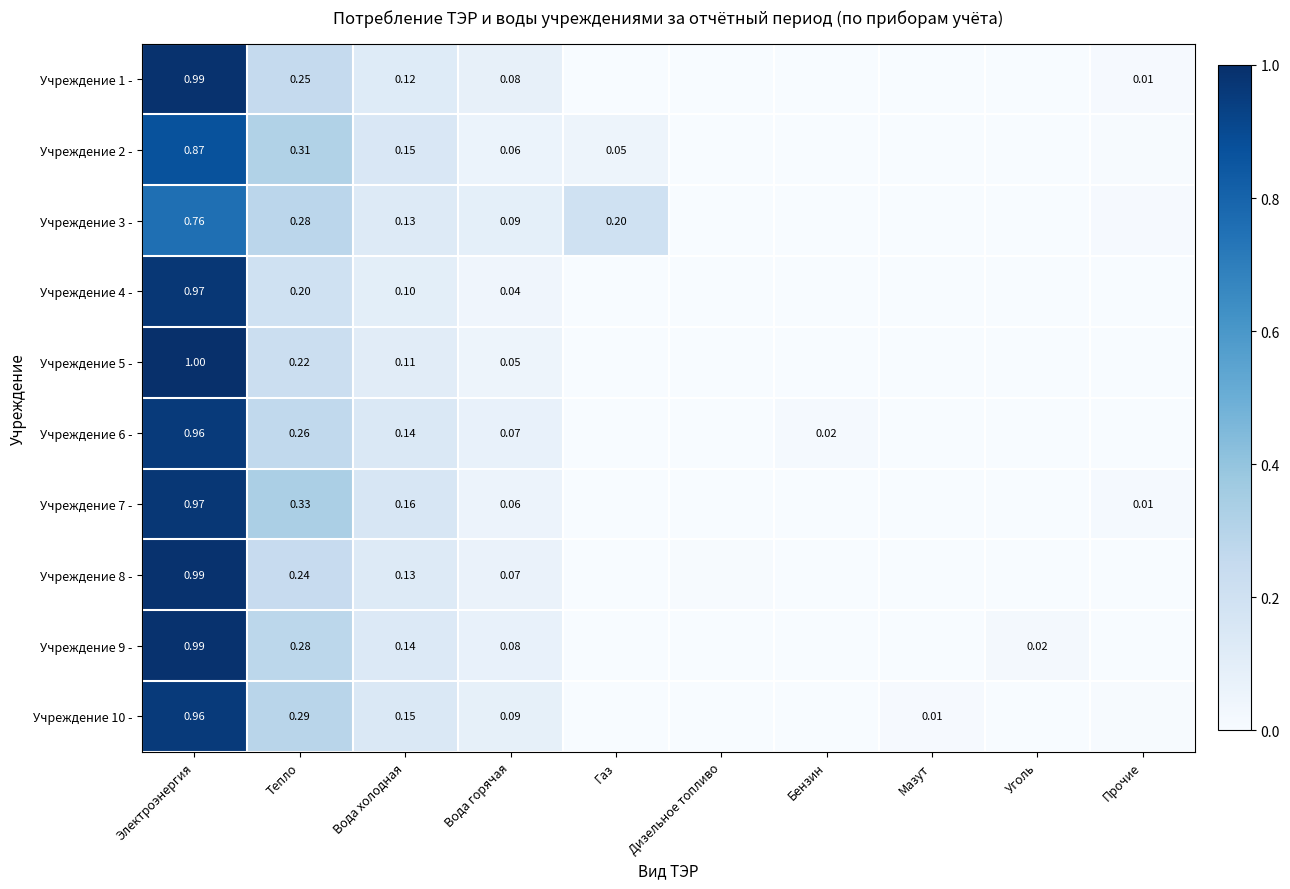

Rank the series at Газ from highest to lowest value.

Учреждение 3 -, Учреждение 2 -, Учреждение 1 -, Учреждение 4 -, Учреждение 5 -, Учреждение 6 -, Учреждение 7 -, Учреждение 8 -, Учреждение 9 -, Учреждение 10 -